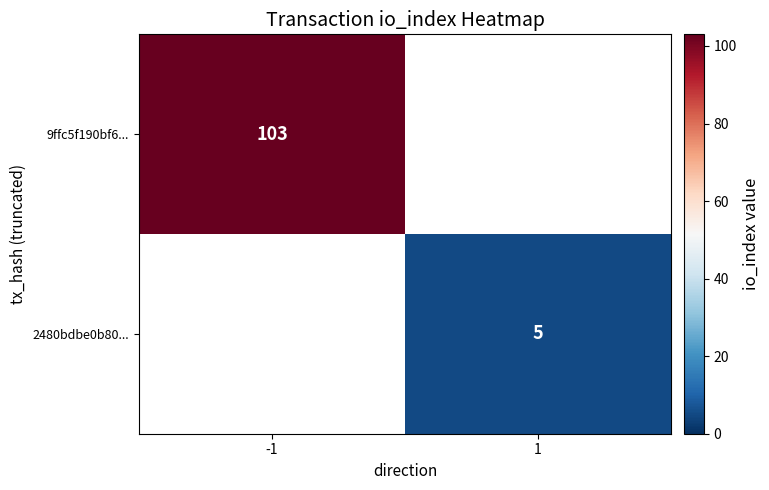

At which category is the sum across all series the highest?

-1